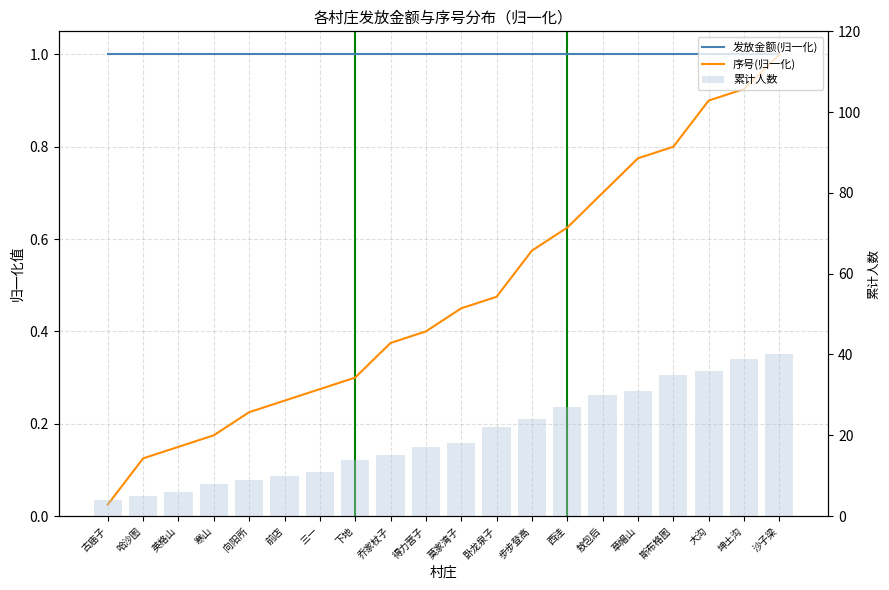

Which has a higher value, 前店 or 英格山?

前店